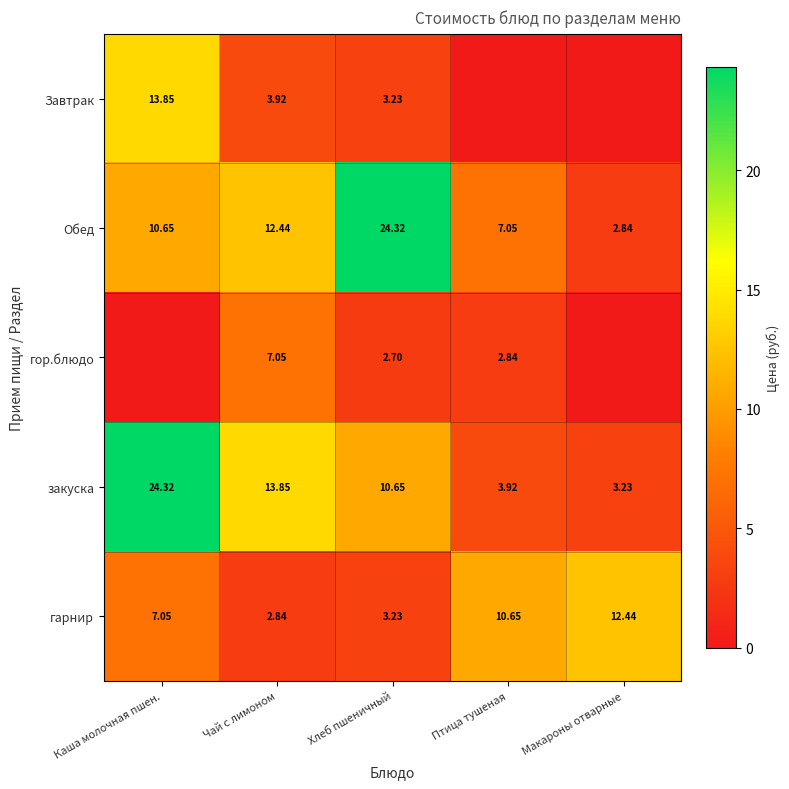

What is the maximum value for закуска?

24.3